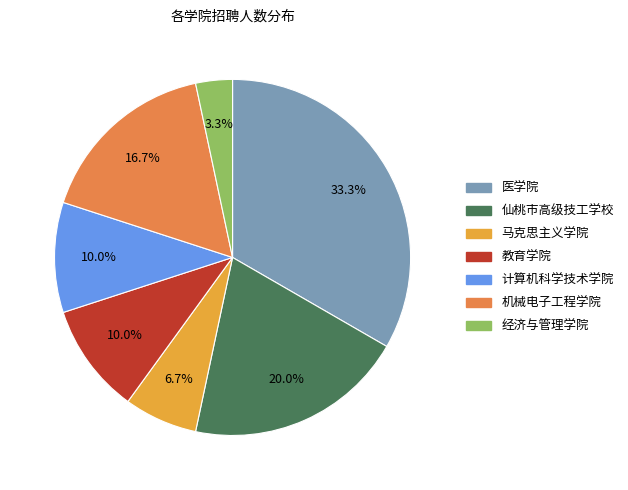

To the nearest percent, what percentage of the pie is 医学院?

33%